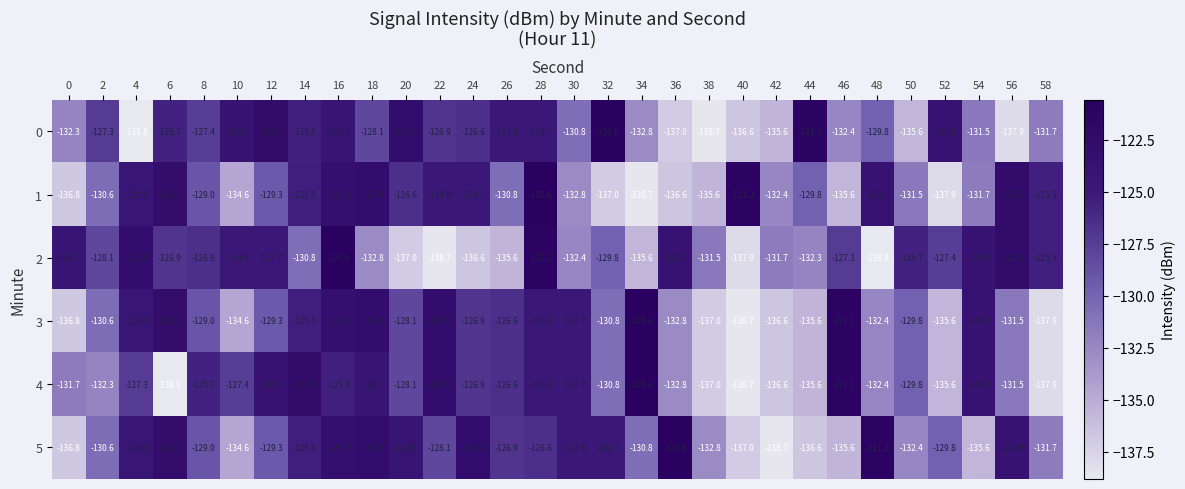

At how many categories does at least one series exceed -127?

27